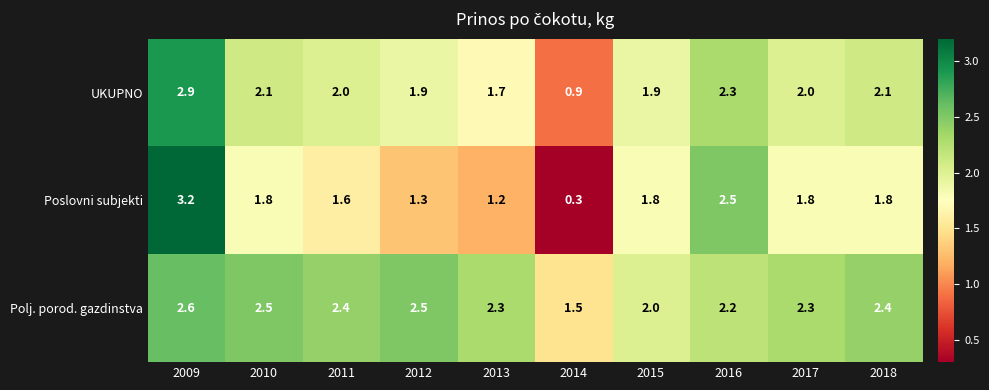

What is the total value across all series at 2013?

5.2